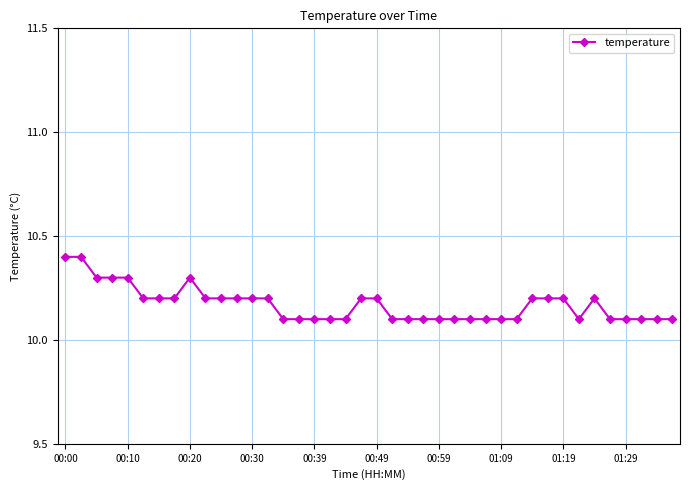

What is the value of the 32nd point from the left?

10.2